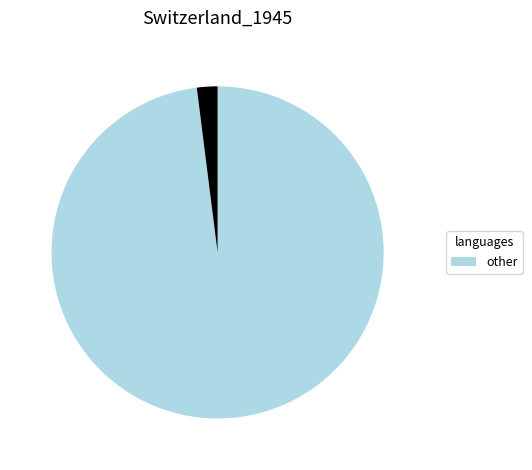

Does any single category account for the majority?

Yes